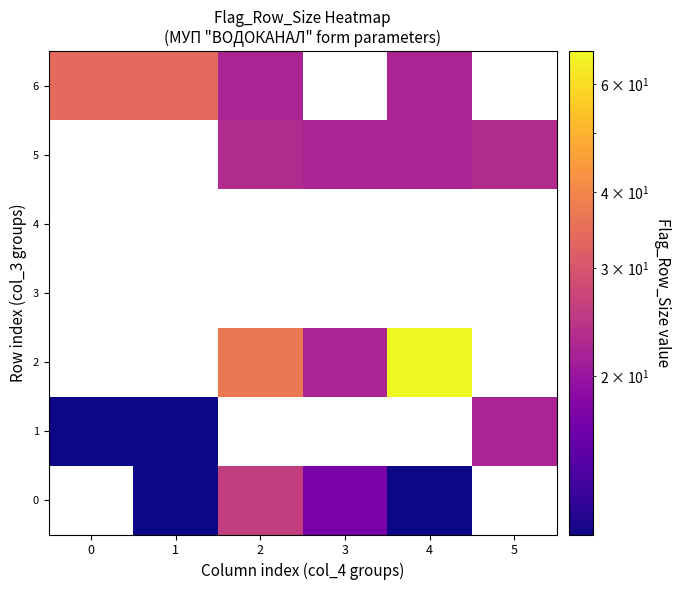

Is it true that 2 equals 18.1 at 2?

False